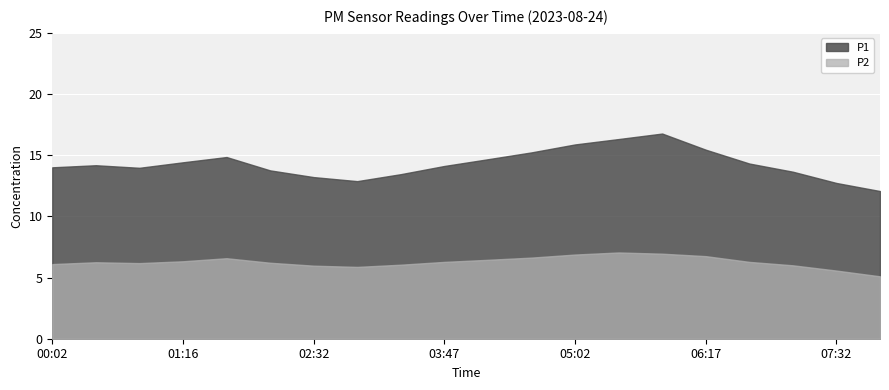

At which category does P1 reach its first local peak?

00:26